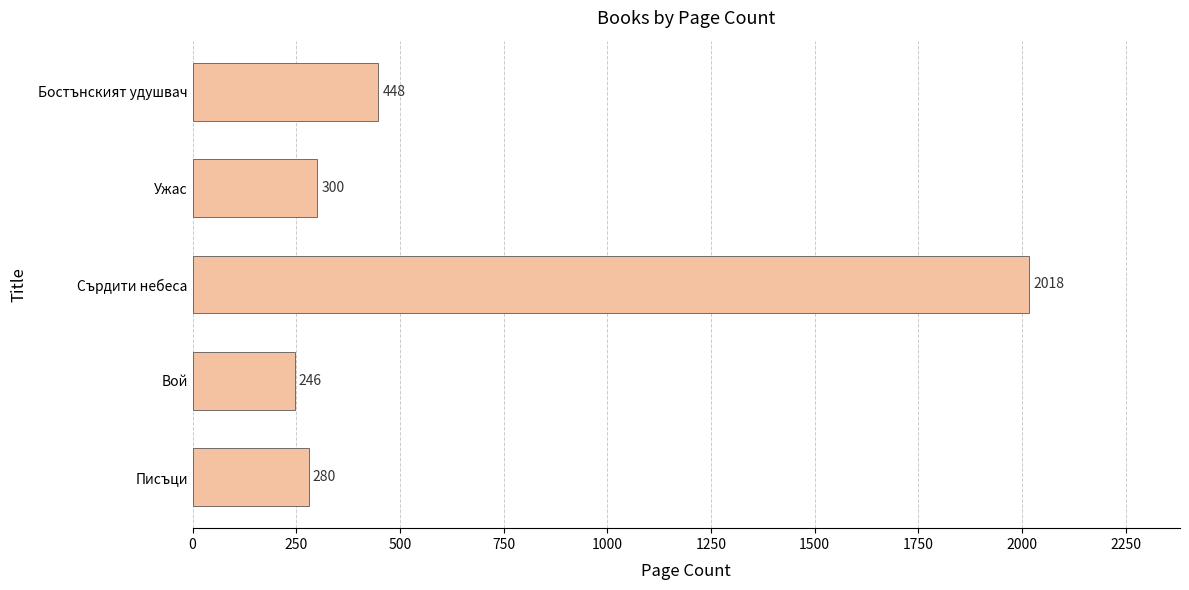

What is the difference between the second highest and second lowest values?

168